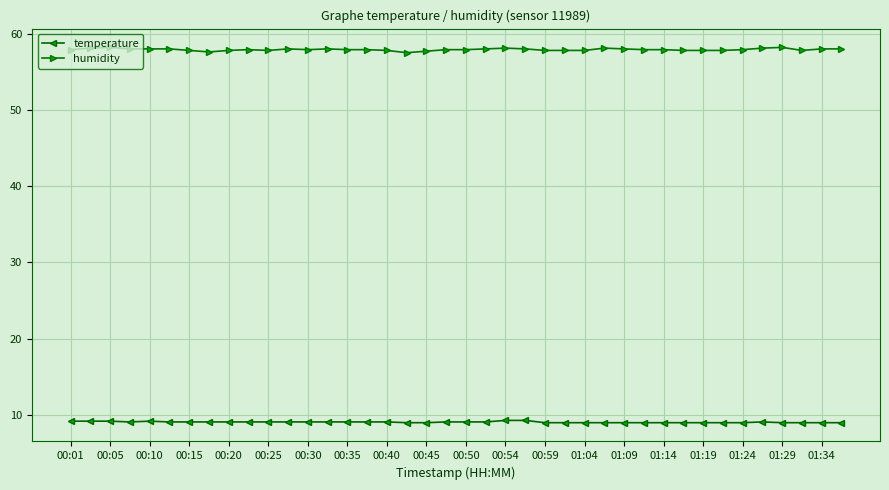

Rank the series by their maximum value, from highest to lowest.

humidity, temperature